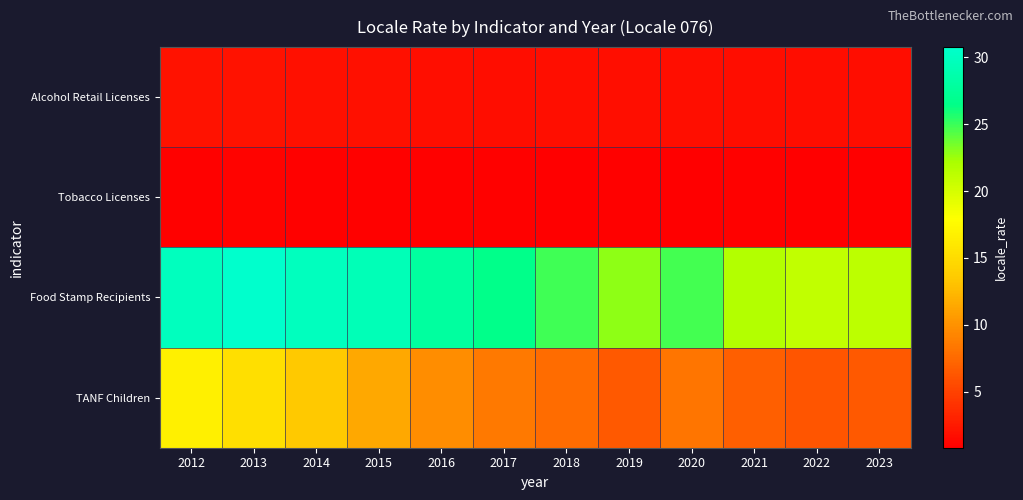

What is the total value across all series at 2021?

31.1